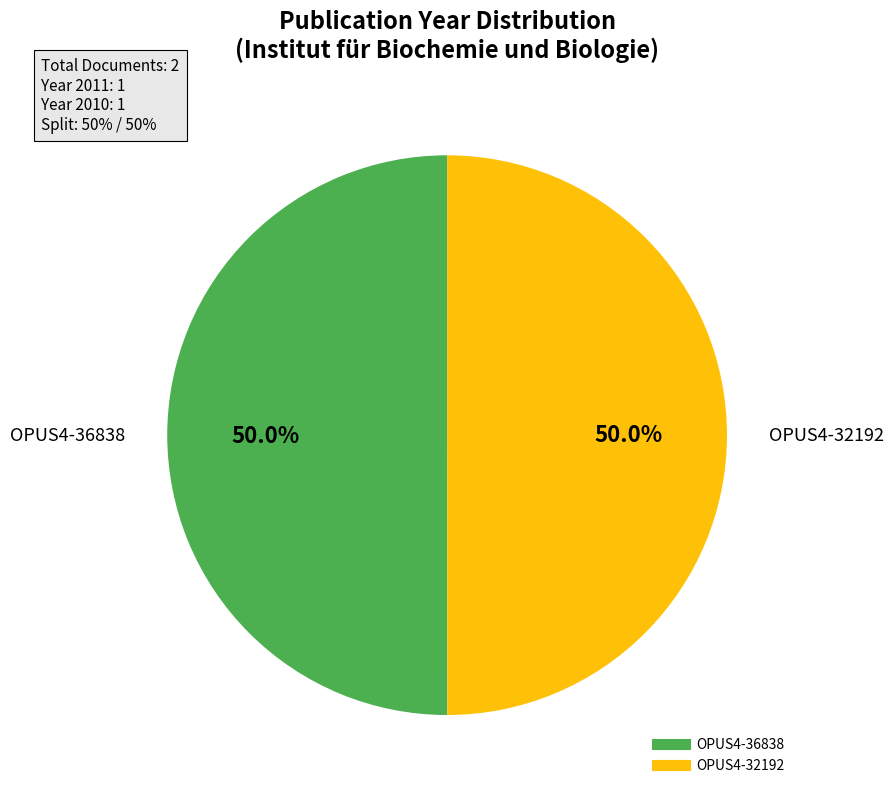

What is the ratio of the value at OPUS4-36838 to the value at OPUS4-32192?

1.0